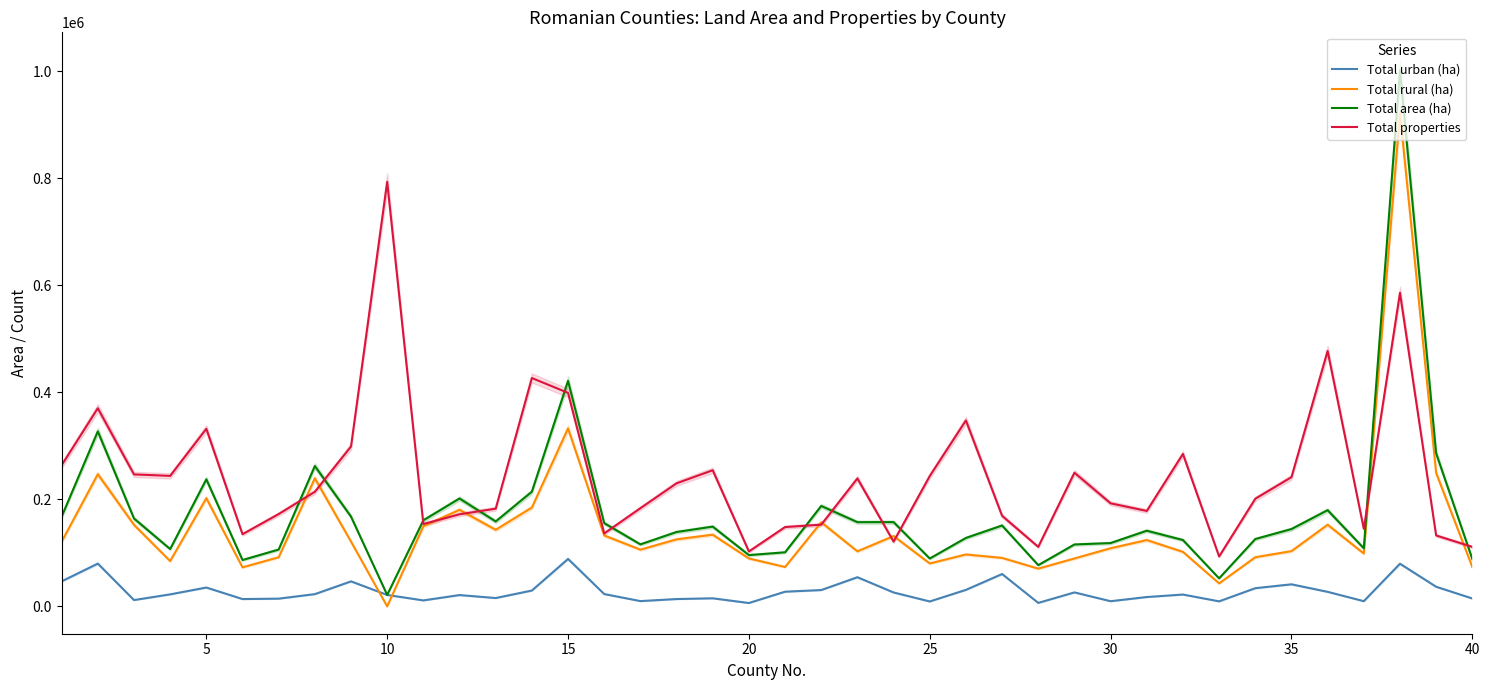

True or false: Total properties has more than 2 points higher than both neighbors.

True